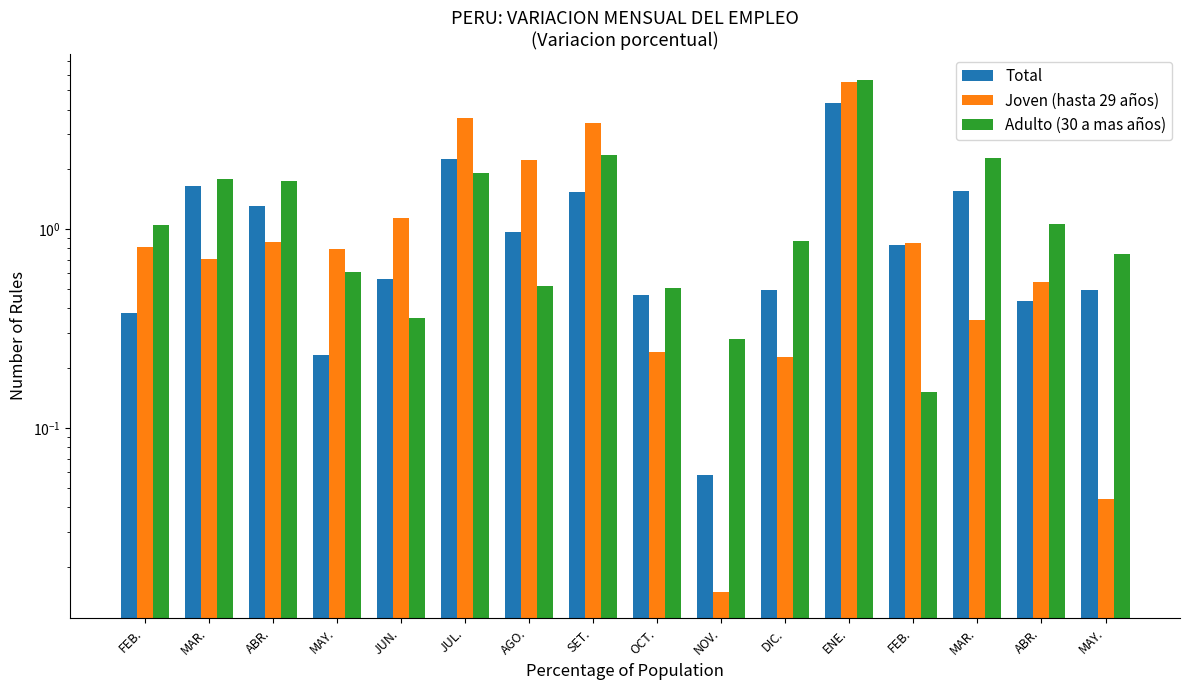

How many categories are shown in the chart?

16